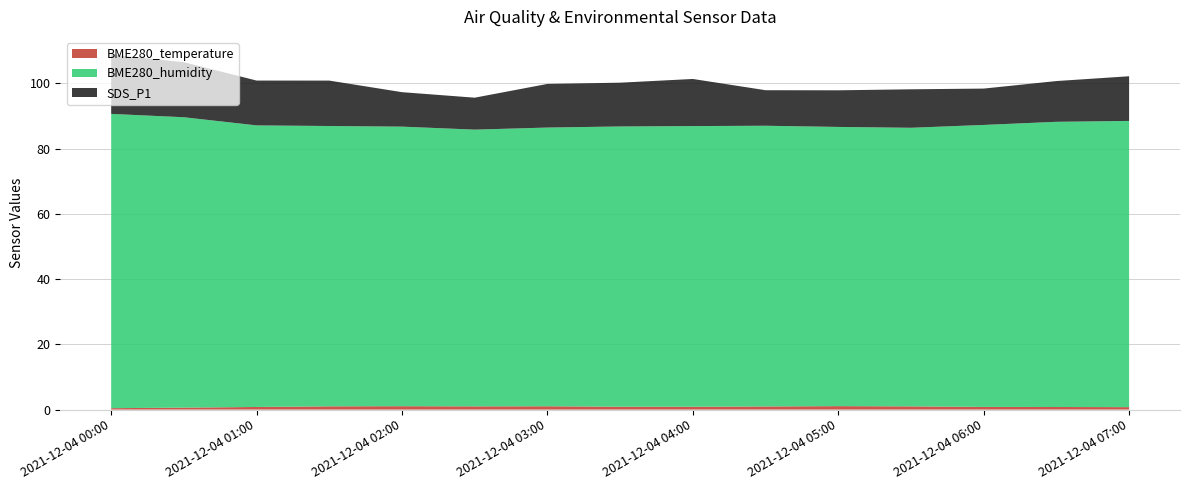

Reading left to right, extract all data points from this chart.

BME280_temperature: 2021/12/04 00:00=0.4	2021/12/04 00:30=0.6	2021/12/04 01:00=0.8	2021/12/04 01:30=1.0	2021/12/04 02:00=1.0	2021/12/04 02:30=1.0	2021/12/04 03:00=1.0	2021/12/04 03:30=0.9	2021/12/04 04:00=0.9	2021/12/04 04:30=1.0	2021/12/04 05:00=1.1	2021/12/04 05:30=1.0	2021/12/04 06:00=0.8	2021/12/04 06:30=0.8	2021/12/04 07:00=0.8
BME280_humidity: 2021/12/04 00:00=90.2	2021/12/04 00:30=89.0	2021/12/04 01:00=86.3	2021/12/04 01:30=86.0	2021/12/04 02:00=85.7	2021/12/04 02:30=84.9	2021/12/04 03:00=85.5	2021/12/04 03:30=85.9	2021/12/04 04:00=86.1	2021/12/04 04:30=86.1	2021/12/04 05:00=85.6	2021/12/04 05:30=85.4	2021/12/04 06:00=86.5	2021/12/04 06:30=87.5	2021/12/04 07:00=87.8
SDS_P1: 2021/12/04 00:00=18.2	2021/12/04 00:30=16.9	2021/12/04 01:00=13.8	2021/12/04 01:30=13.9	2021/12/04 02:00=10.6	2021/12/04 02:30=9.8	2021/12/04 03:00=13.4	2021/12/04 03:30=13.4	2021/12/04 04:00=14.4	2021/12/04 04:30=10.9	2021/12/04 05:00=11.2	2021/12/04 05:30=11.8	2021/12/04 06:00=11.2	2021/12/04 06:30=12.5	2021/12/04 07:00=13.7